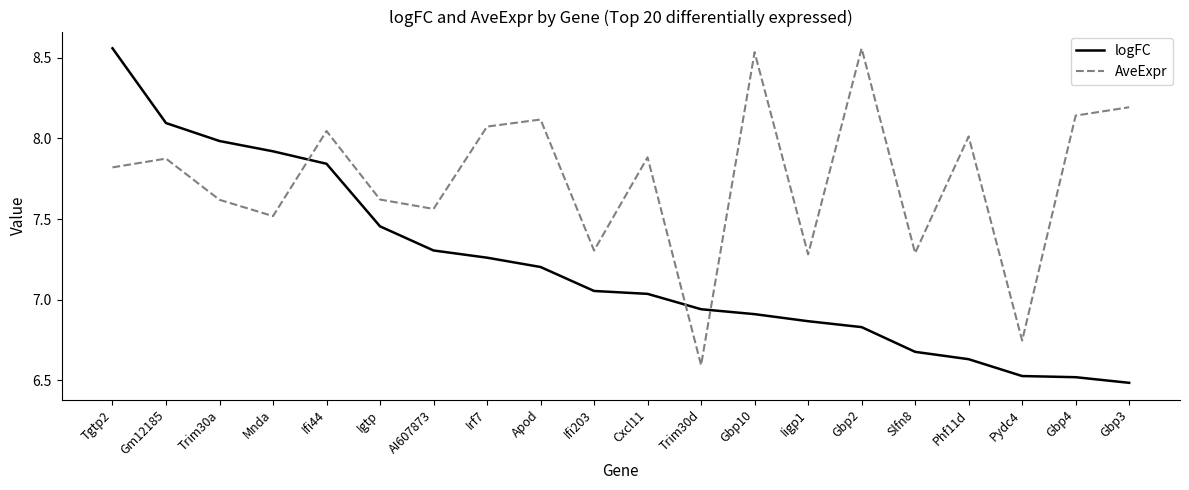

Does the chart have visible grid lines?

No